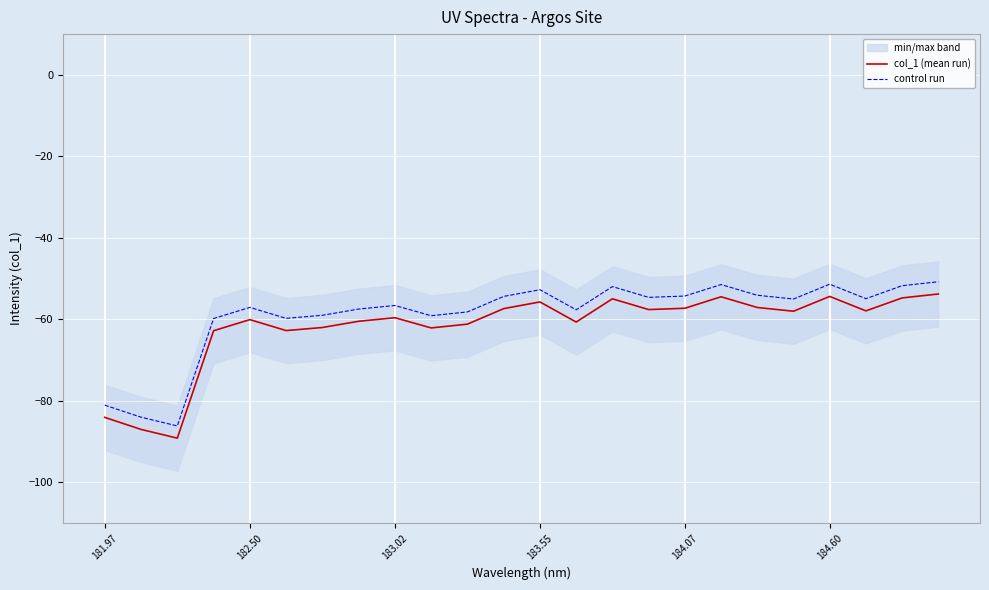

What is the highest value of the control run series?

-50.8